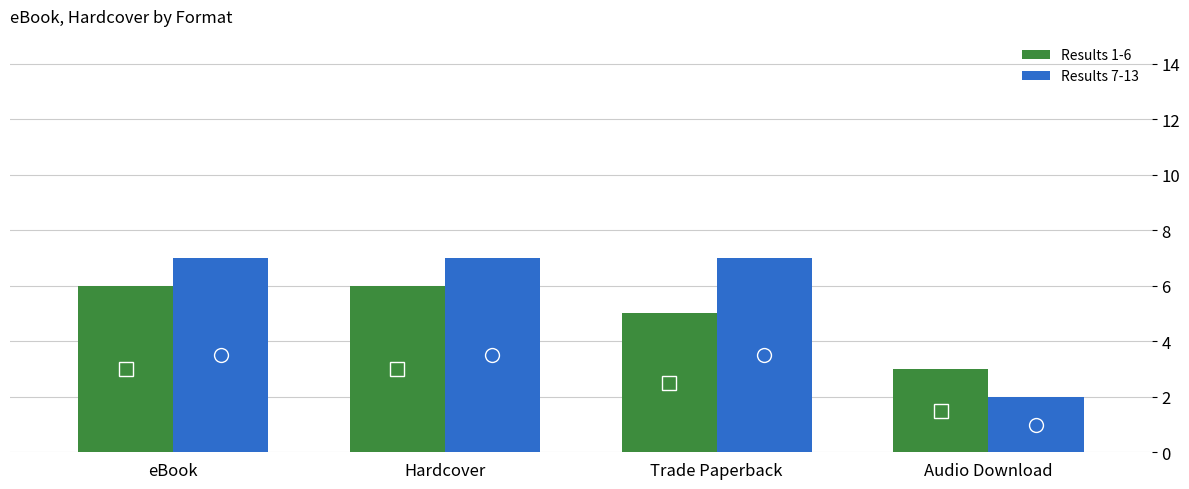

Is it true that Results 7-13 equals 1 at Audio Download?

False